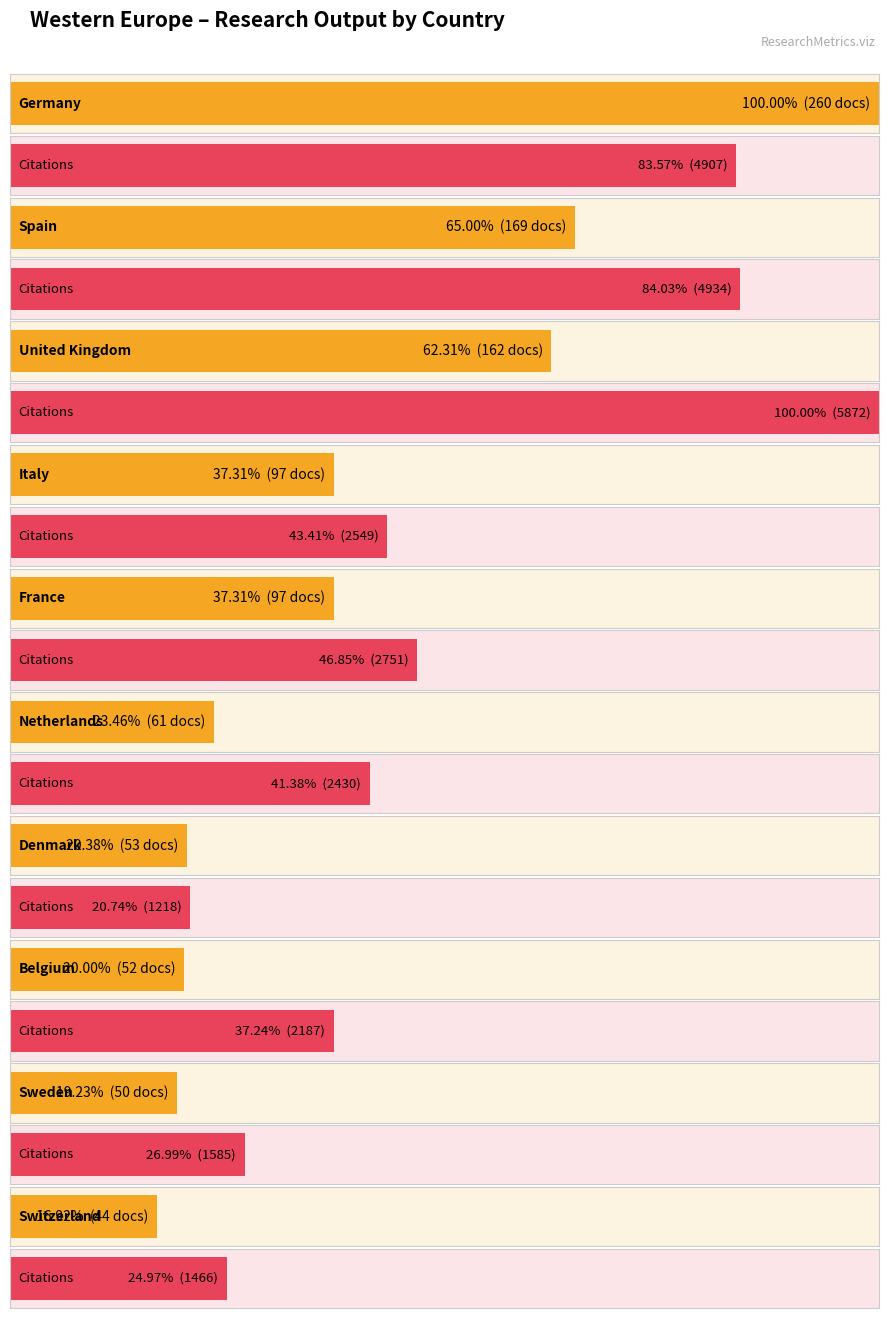

What is the highest value of the Citations series?

5872